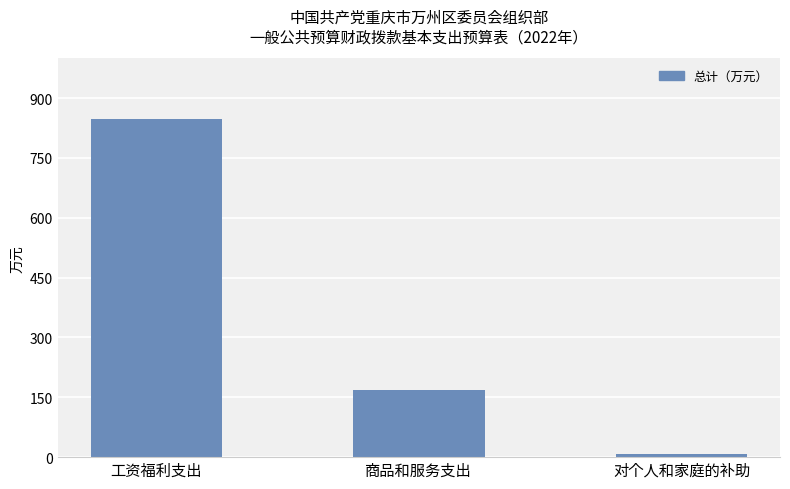

Reading right to left, what are all the values shown in this chart?

对个人和家庭的补助=8.2	商品和服务支出=168.1	工资福利支出=848.3